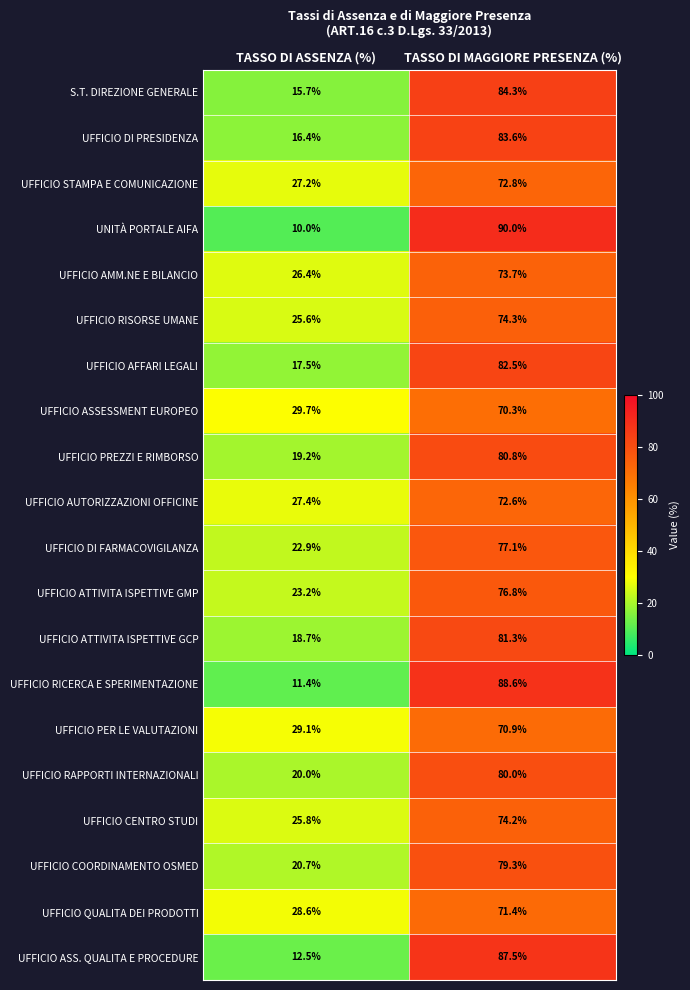

What is the average value of the UFFICIO COORDINAMENTO OSMED series?

50.0